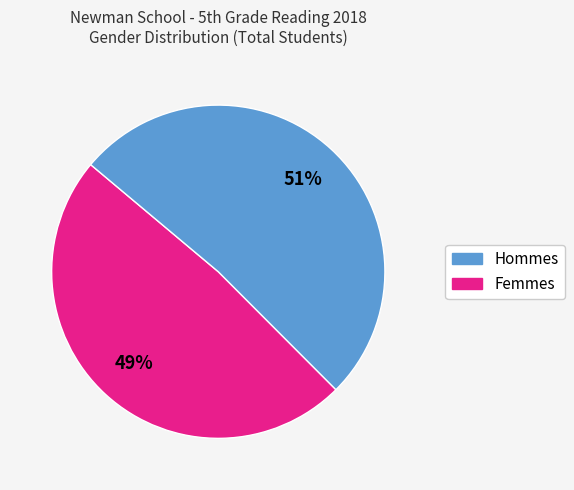

Does any single category account for the majority?

Yes